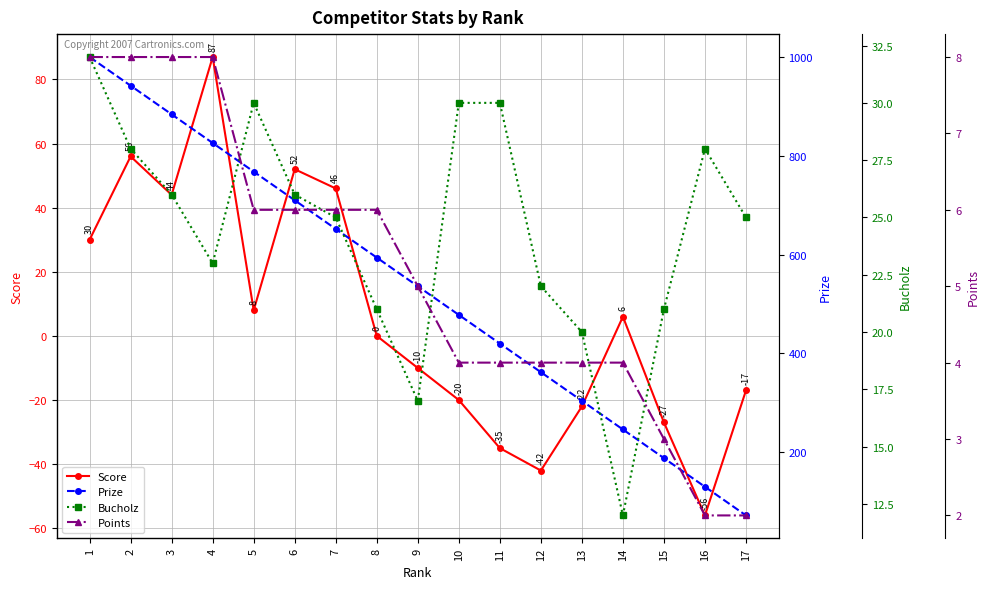

Reading left to right, list all the values displayed in this chart.

Score: 1=30	2=56	3=44	4=87	5=8	6=52	7=46	8=0	9=-10	10=-20	11=-35	12=-42	13=-22	14=6	15=-27	16=-56	17=-17
Prize: 1=1000	2=942	3=884	4=826	5=768	6=710	7=652	8=594	9=536	10=478	11=420	12=362	13=304	14=246	15=188	16=130	17=72
Bucholz: 1=32	2=28	3=26	4=23	5=30	6=26	7=25	8=21	9=17	10=30	11=30	12=22	13=20	14=12	15=21	16=28	17=25
Points: 1=8	2=8	3=8	4=8	5=6	6=6	7=6	8=6	9=5	10=4	11=4	12=4	13=4	14=4	15=3	16=2	17=2